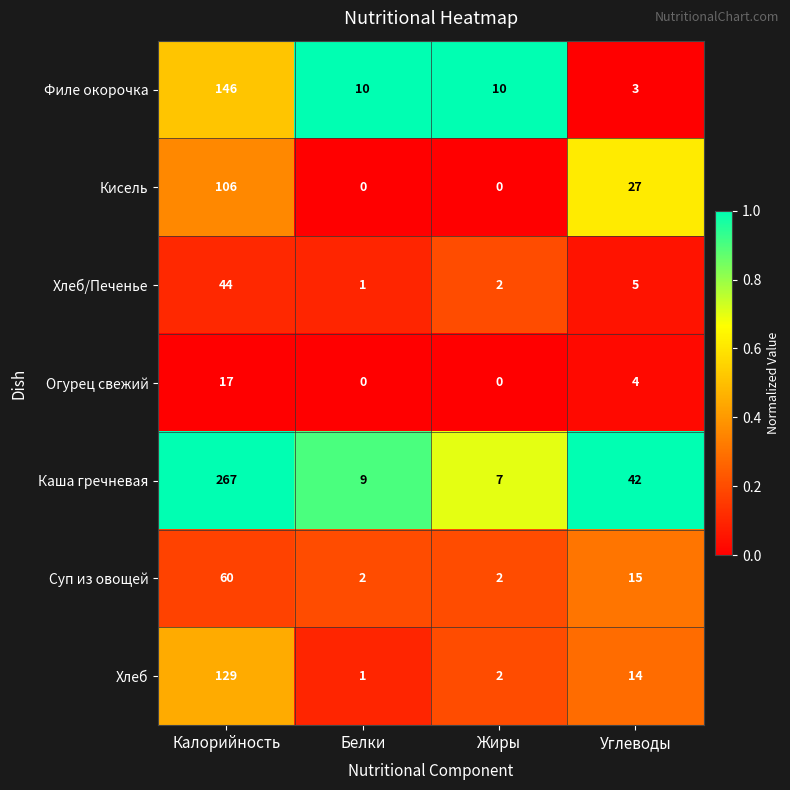

Rank the series at Калорийность from lowest to highest value.

Огурец свежий, Хлеб/Печенье, Суп из овощей, Кисель, Хлеб, Филе окорочка, Каша гречневая